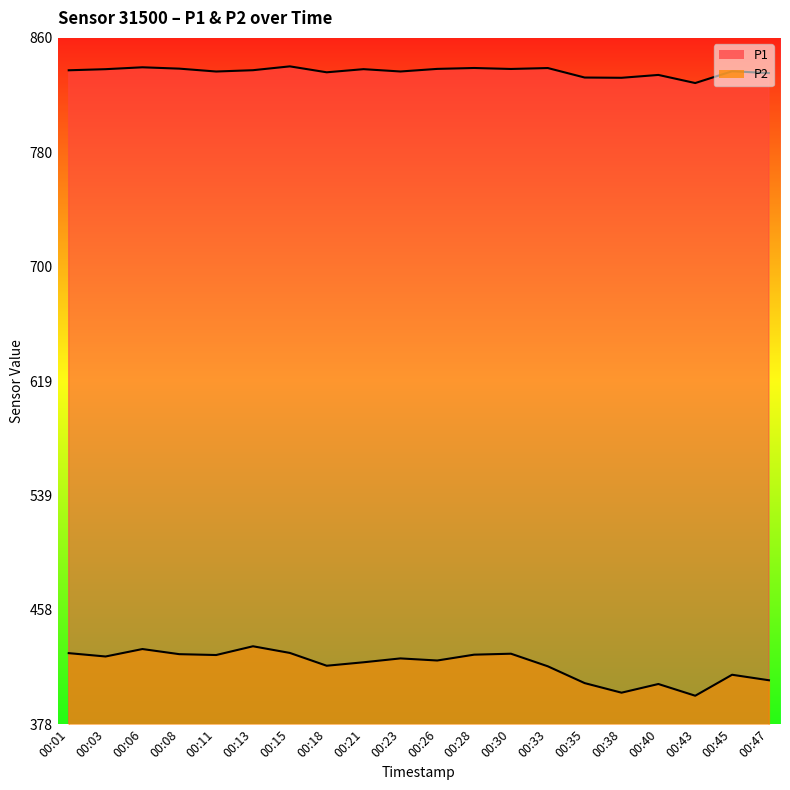

Rank the series at 00:06 from lowest to highest value.

P2, P1